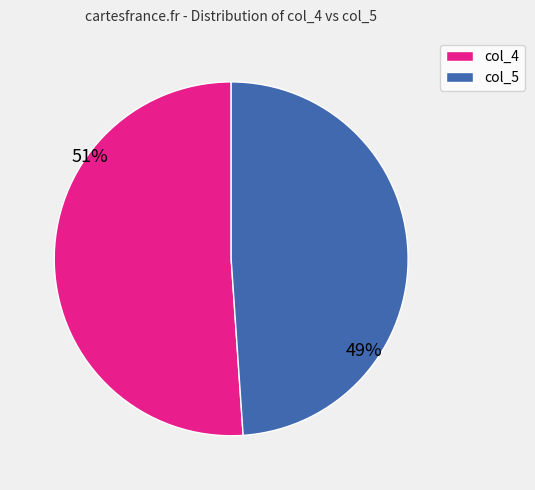

Which category has the smallest portion of the pie?

col_5